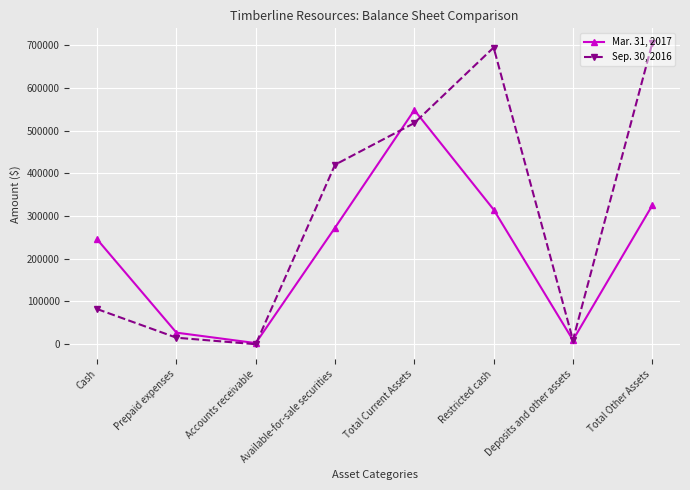

Which series has the widest spread of values?

Sep. 30, 2016